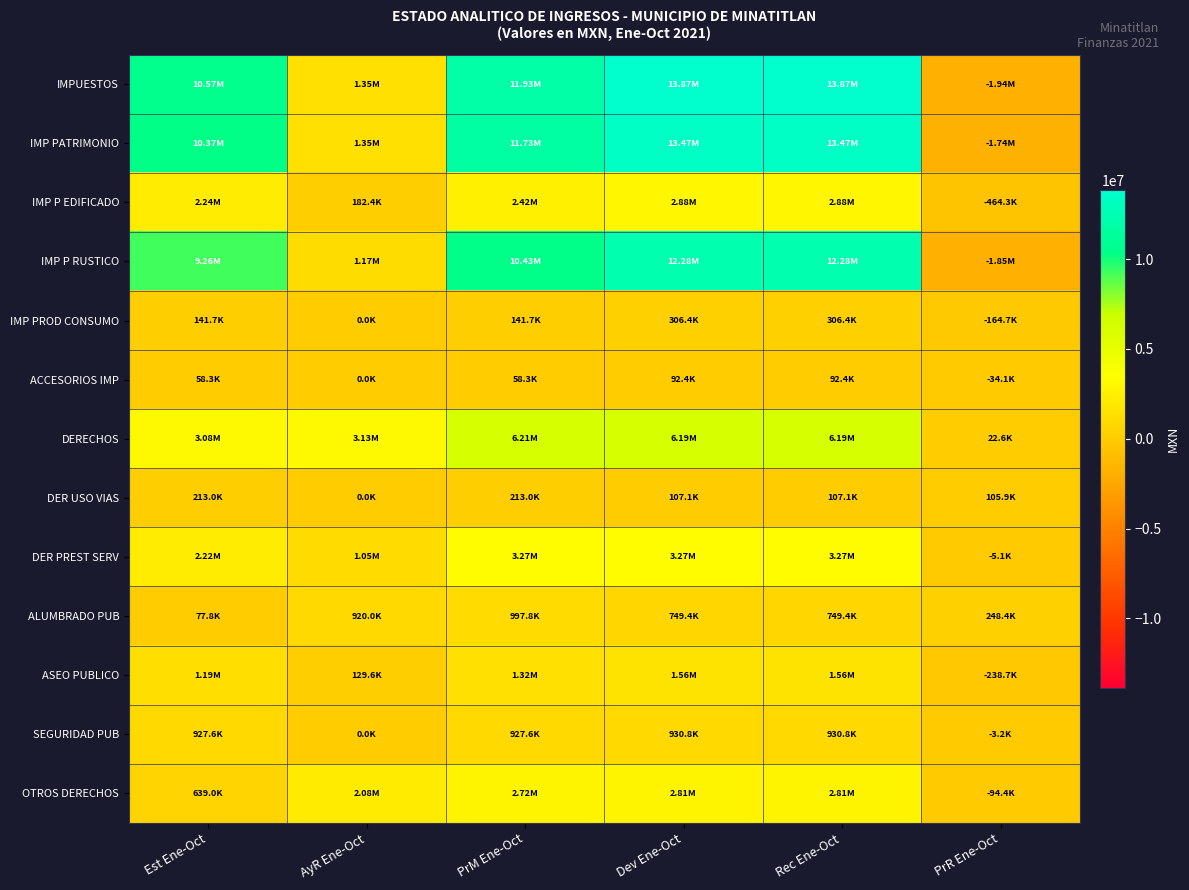

Between Est Ene-Oct and Dev Ene-Oct, which series saw the biggest shift?

IMPUESTOS